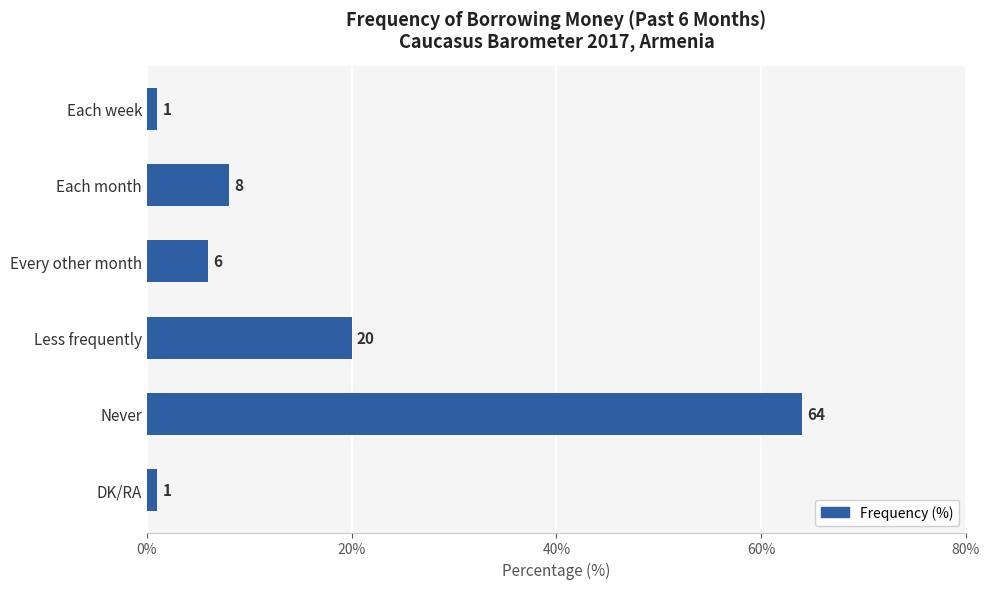

How many values are below 8?

3